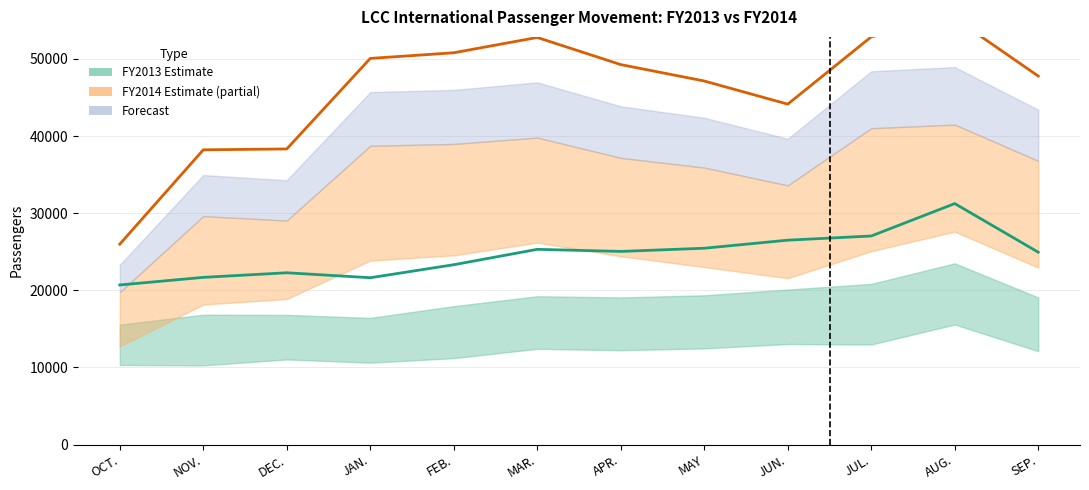

Which category has the highest value across all series?

AUG.